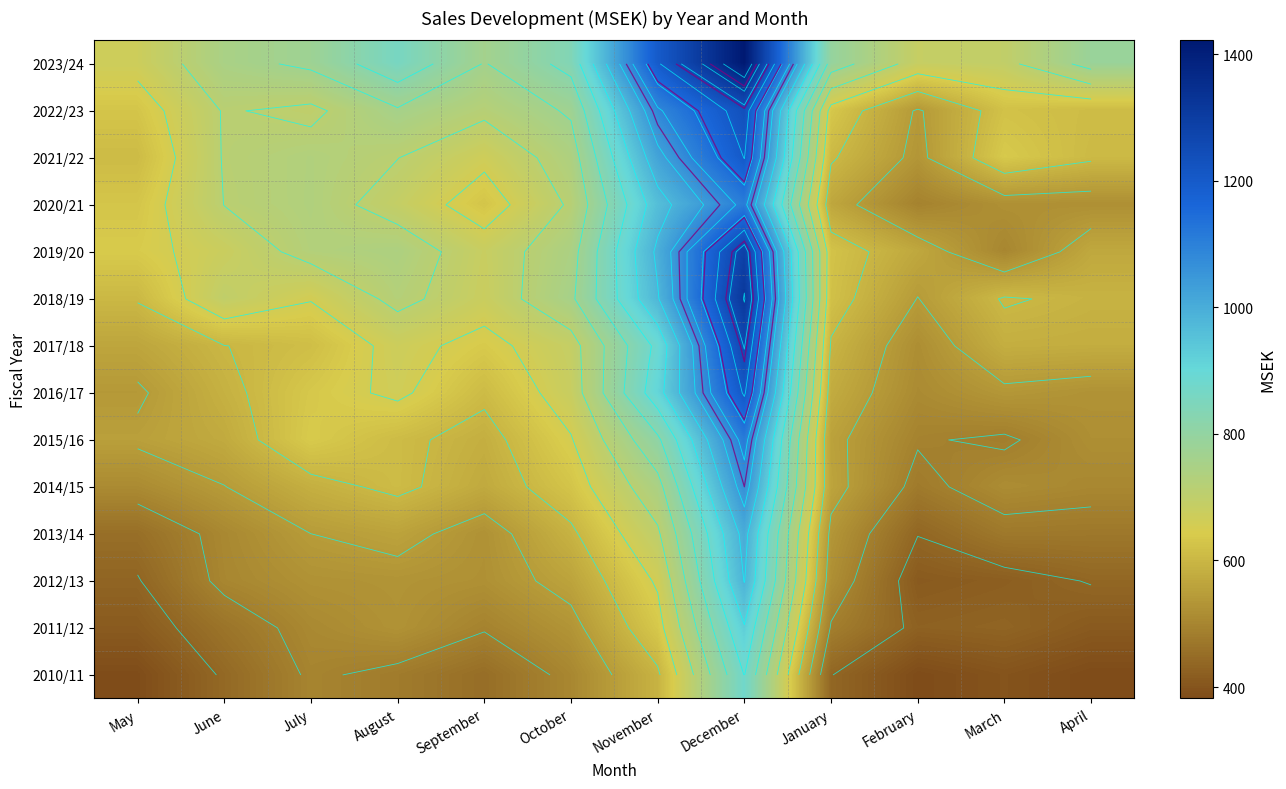

Count the number of categories in the chart.

12